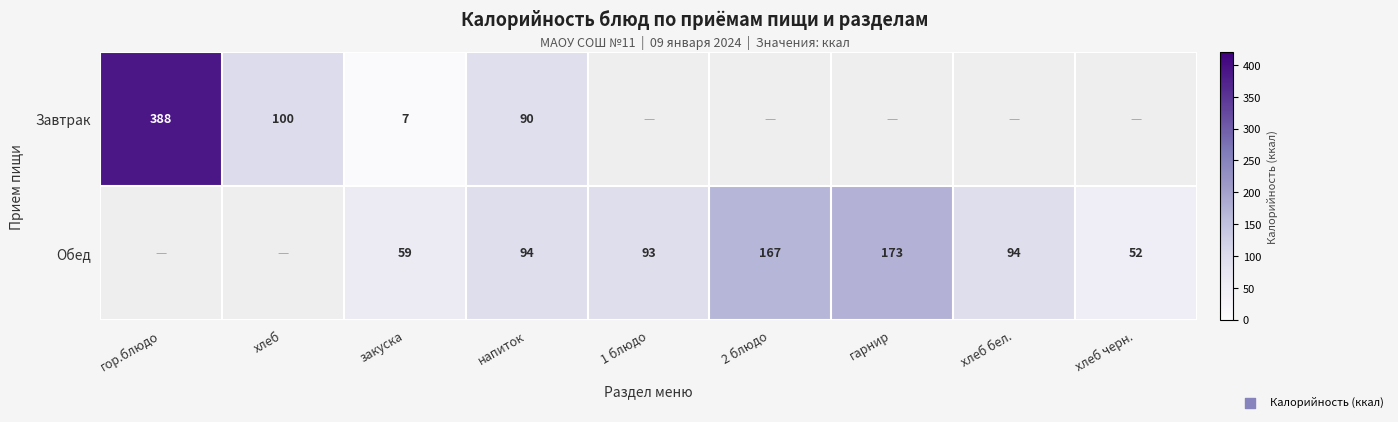

The value of Обед at напиток is 94. True or false?

True